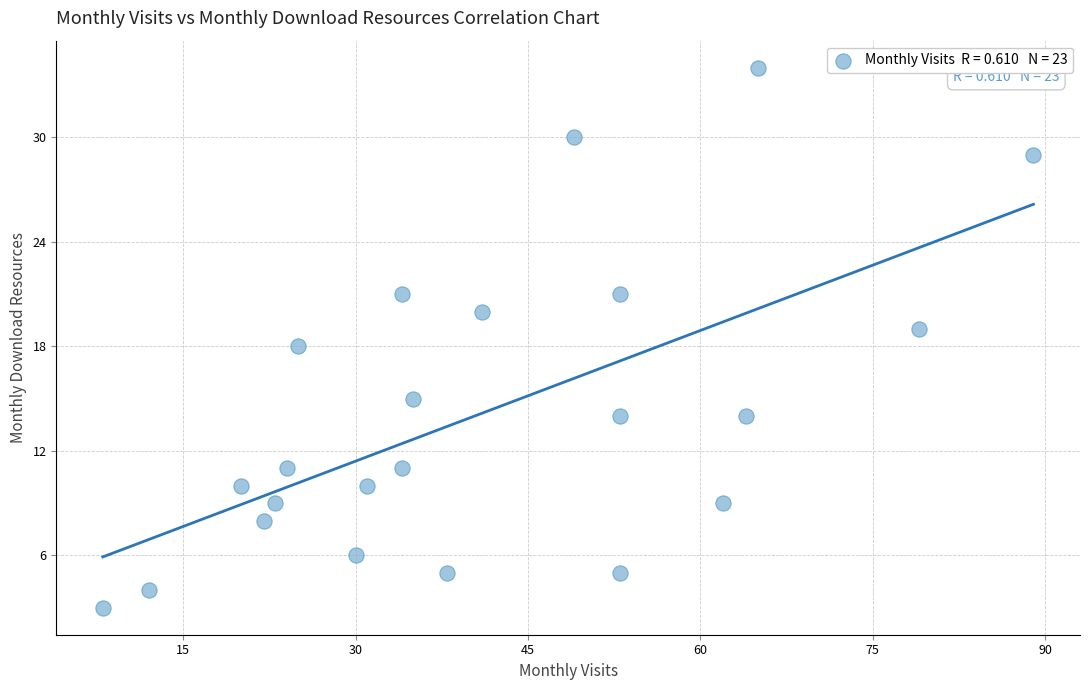

What is the range of Y values (max minus min)?

31